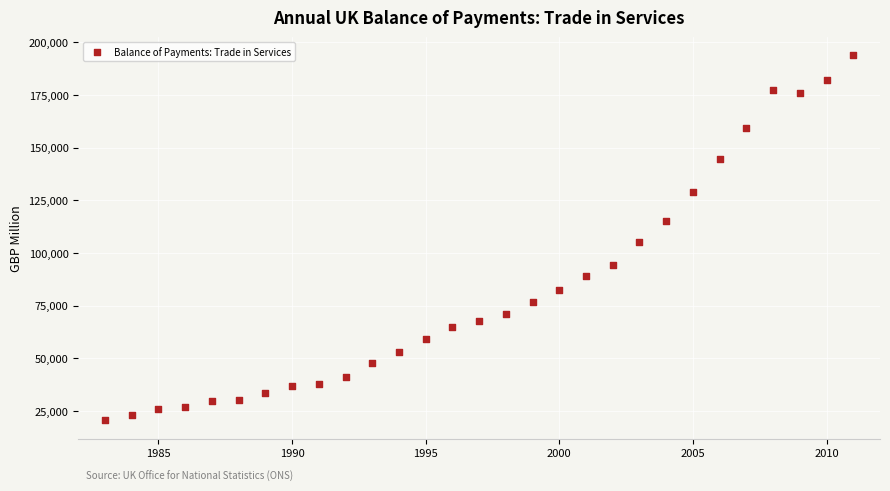

What is the range of X values (max minus min)?

28